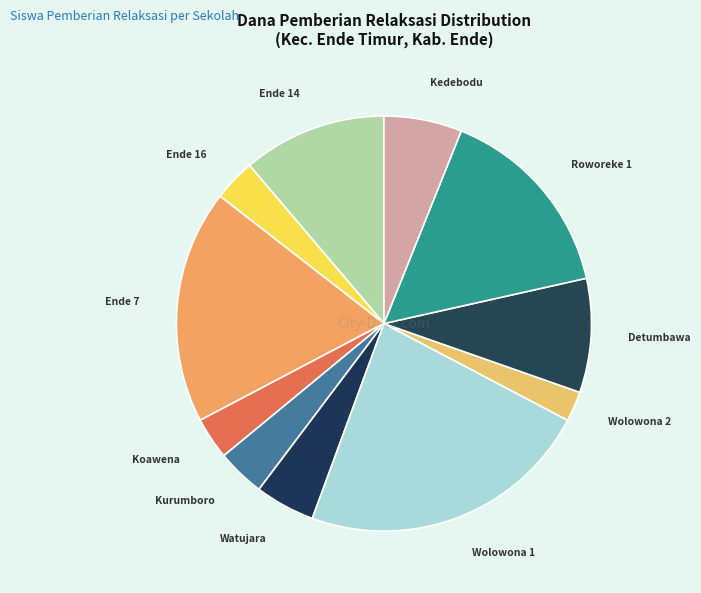

Does Ende 7 account for over 50% of the chart?

No